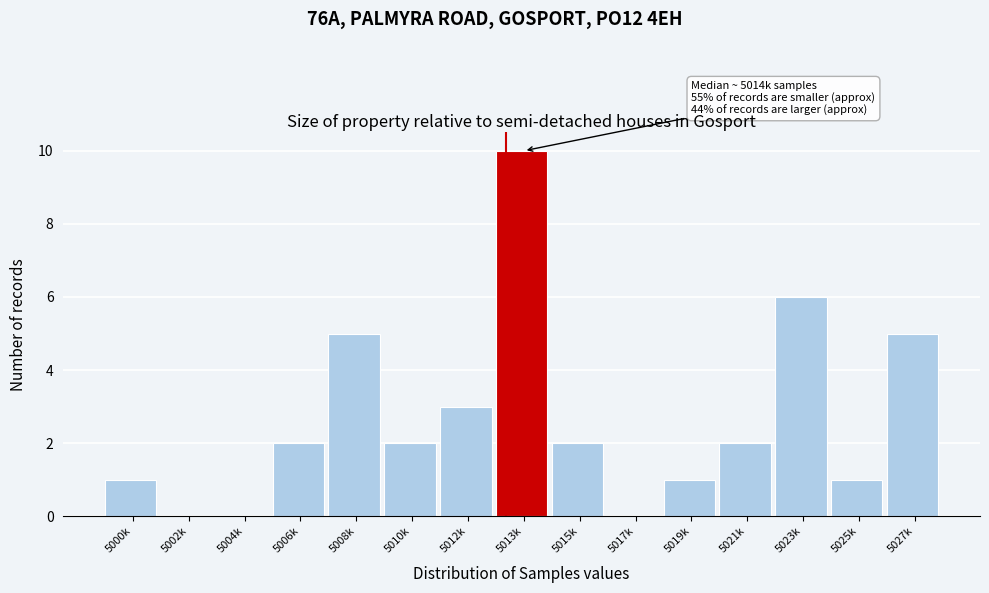

Reading left to right, what are all the values shown in this chart?

5000k=1	5002k=0	5004k=0	5006k=2	5008k=5	5010k=2	5012k=3	5013k=10	5015k=2	5017k=0	5019k=1	5021k=2	5023k=6	5025k=1	5027k=5